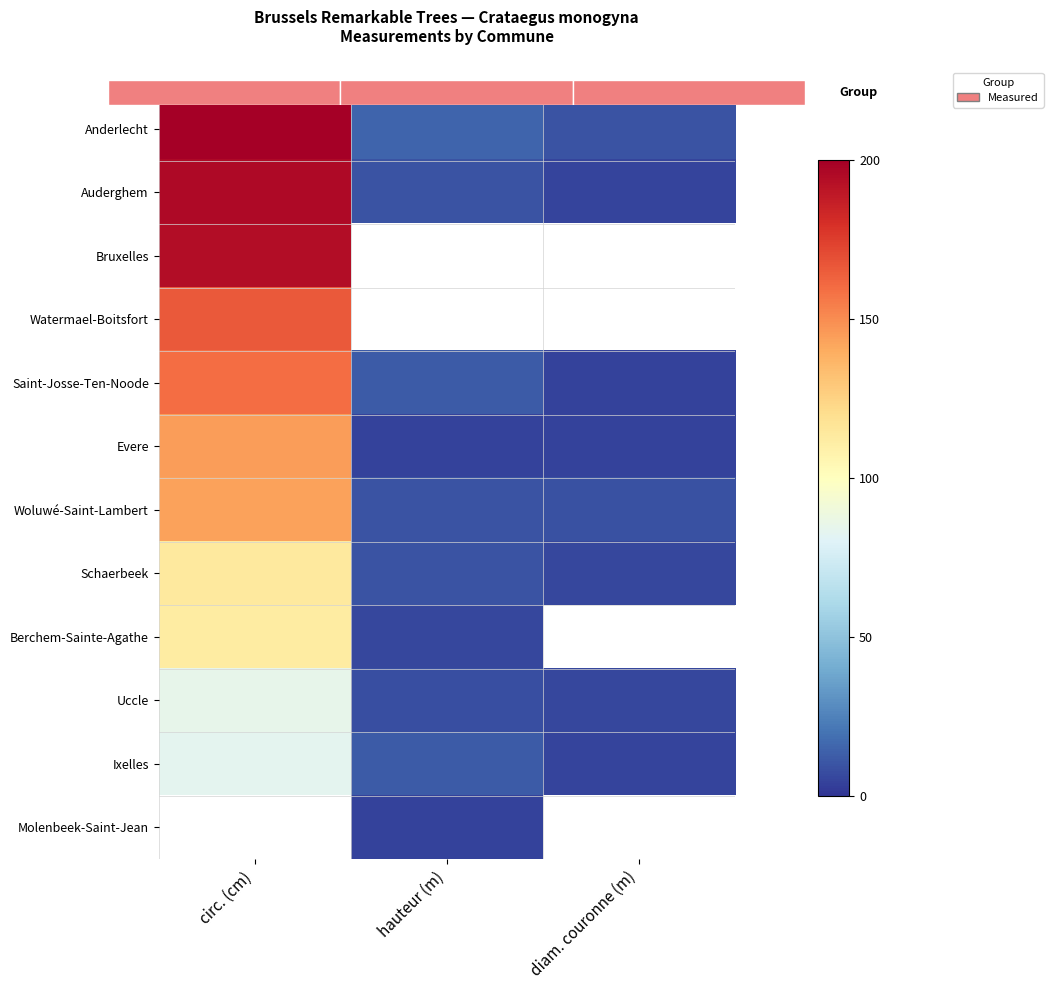

Is it true that Woluwé-Saint-Lambert equals 16.8 at hauteur (m)?

False